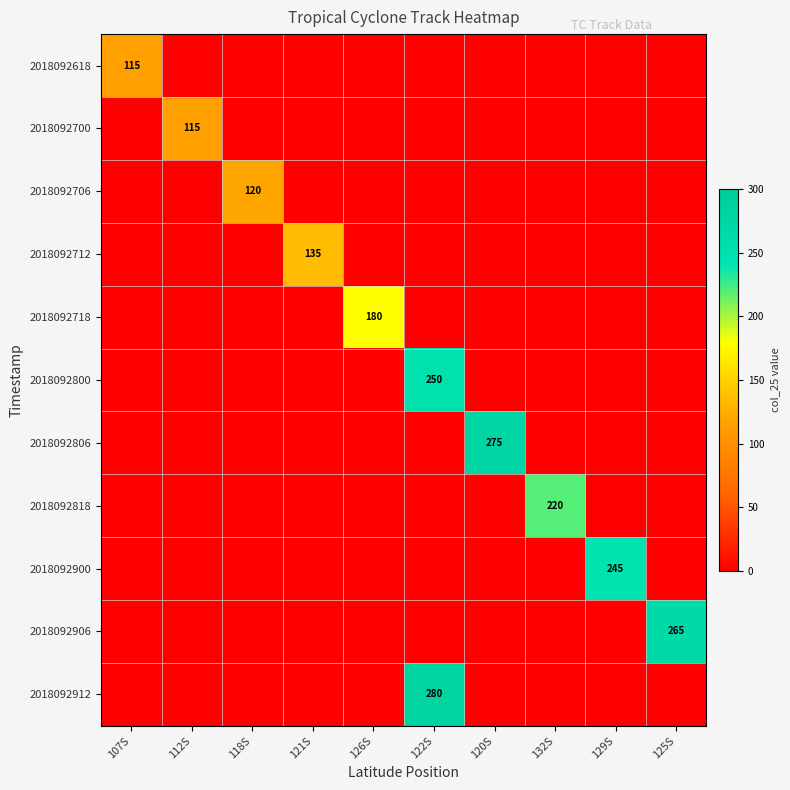

What is the total value across all series at 126S?

180